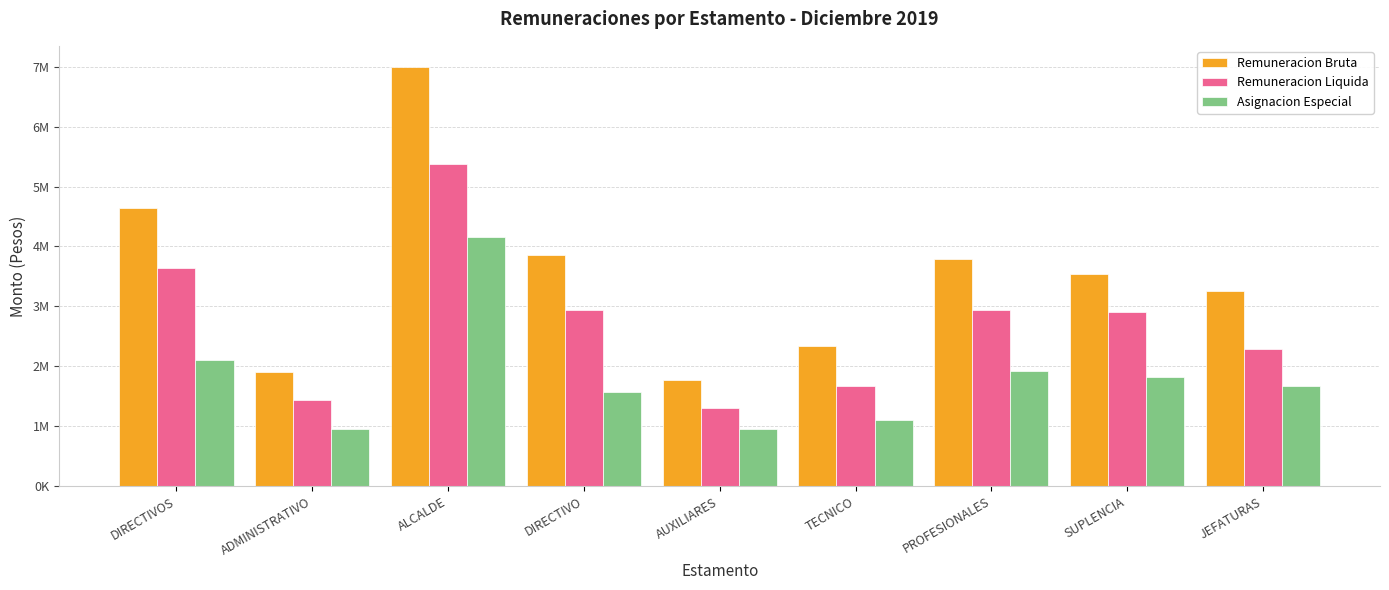

Is it true that Remuneracion Bruta equals 1907974 at ADMINISTRATIVO?

True